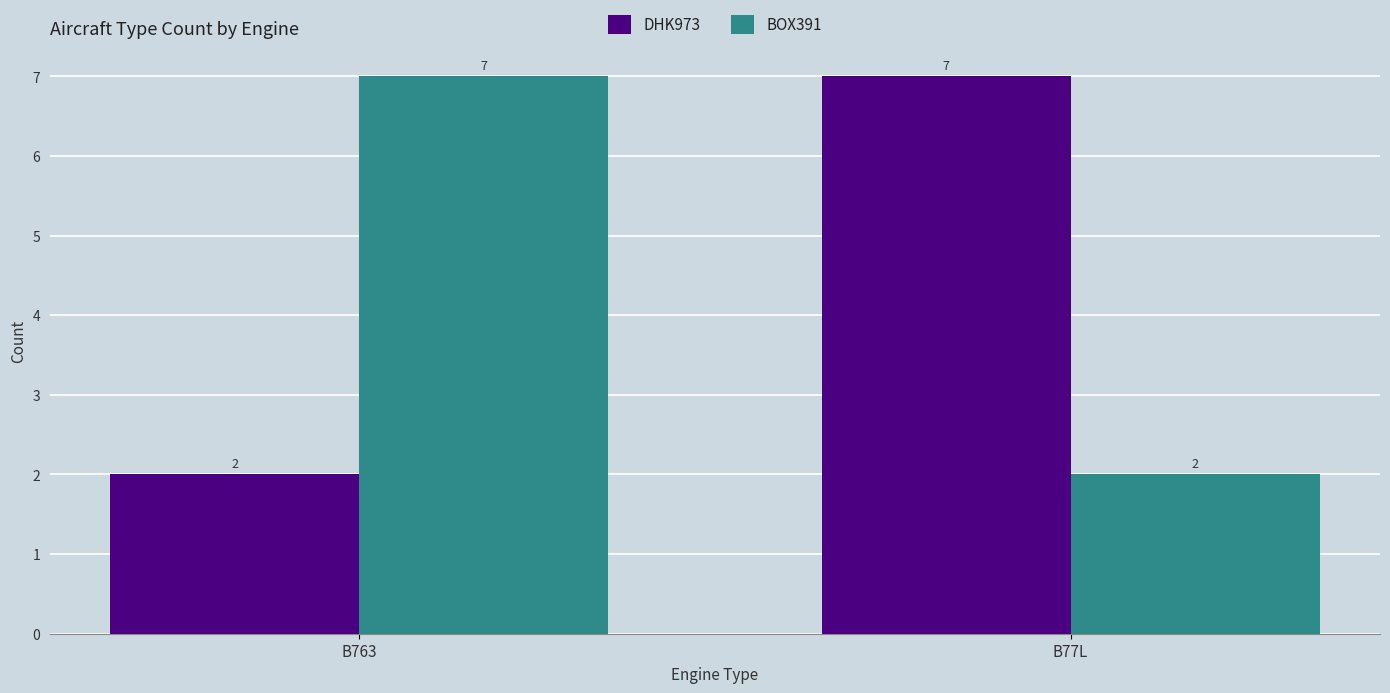

What is the difference between the DHK973 values at B77L and B763?

5